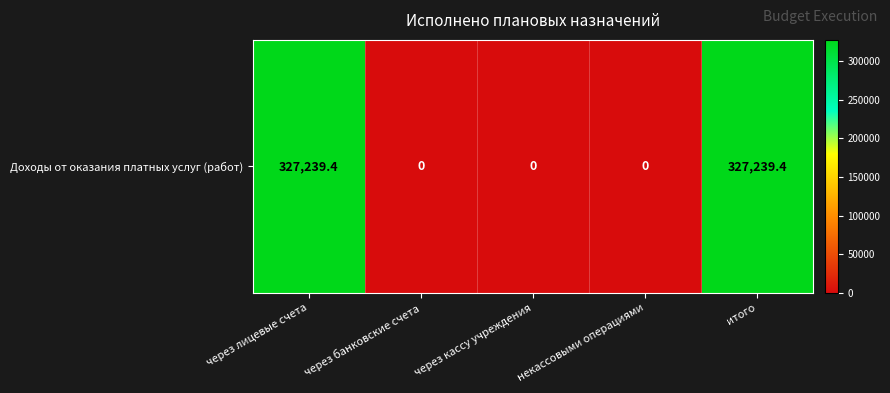

How many values are above zero?

2